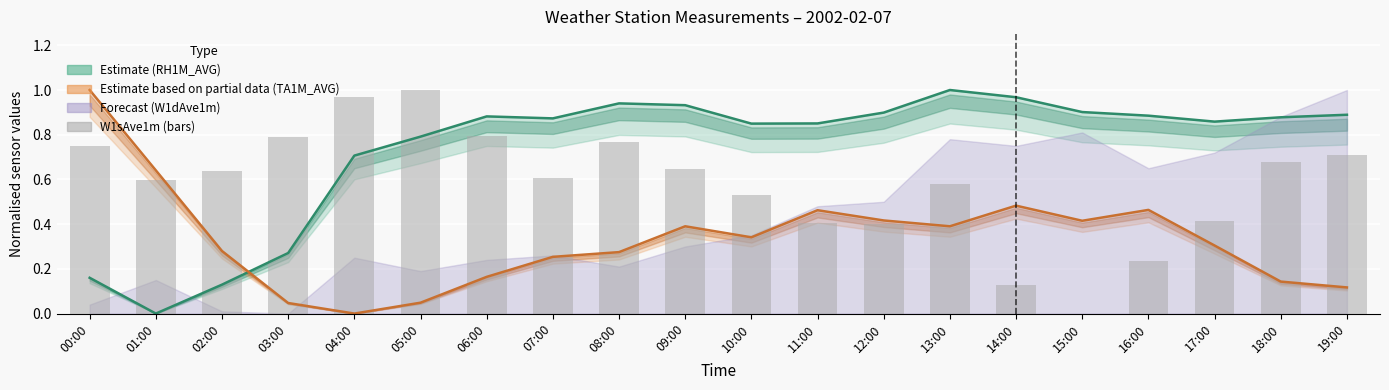

At which category does the chart reach its peak across all series?

13:00